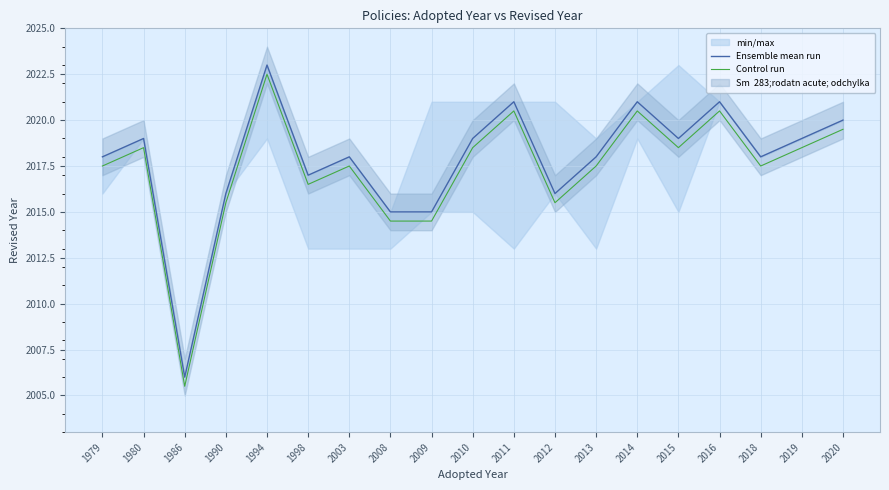

How many lines are shown in the chart?

2